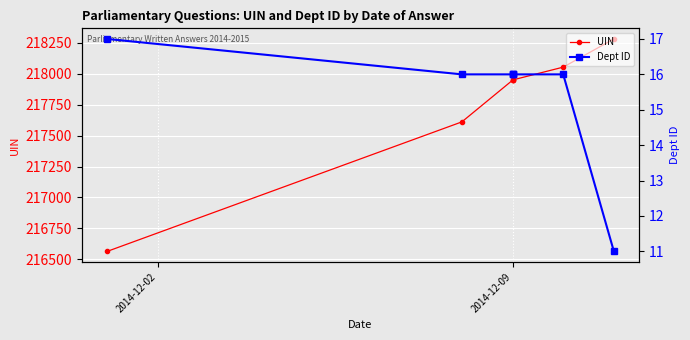

Read the UIN value at 2014-12-09.

217950